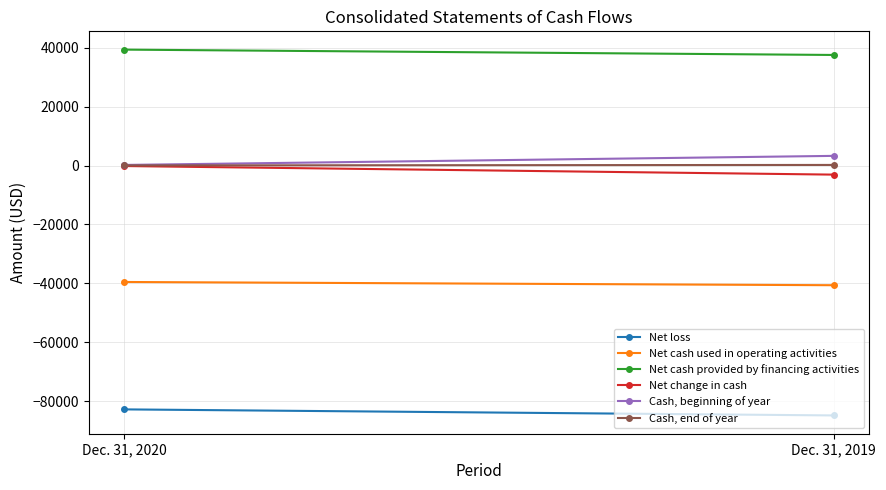

What is the greatest value displayed?

39377